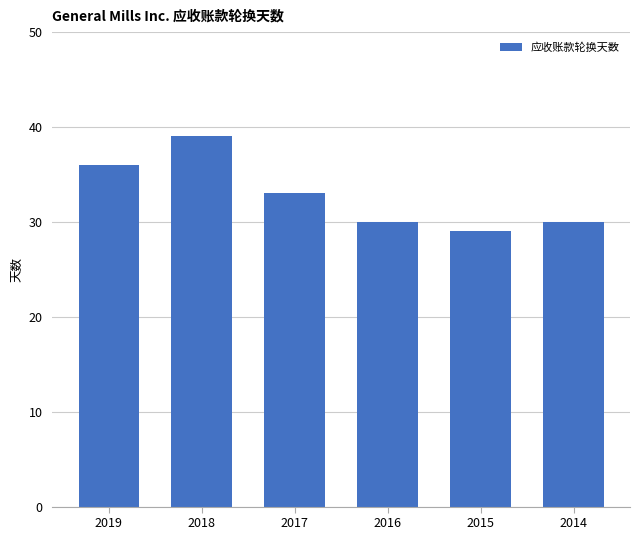

What is the sum of all values?

197